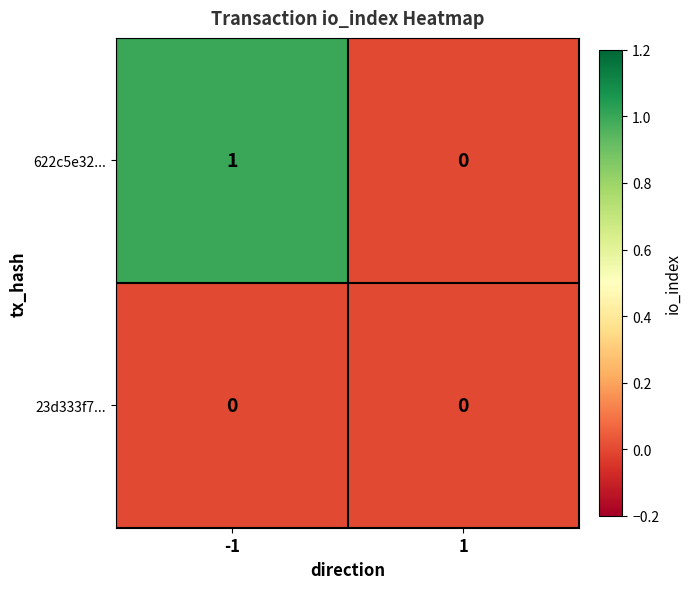

At which category is the sum across all series the highest?

-1